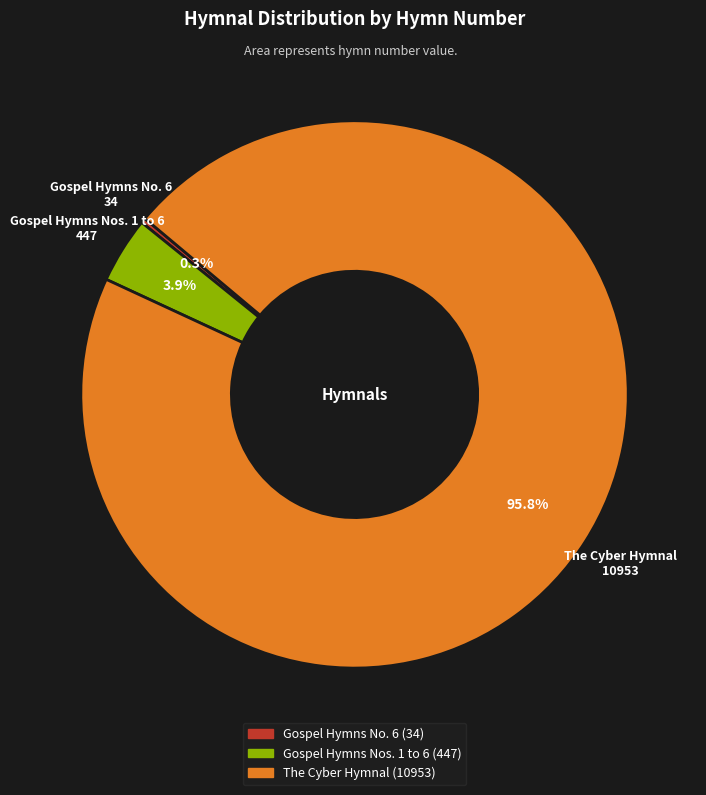

Which slice is the smallest?

Gospel Hymns No. 6